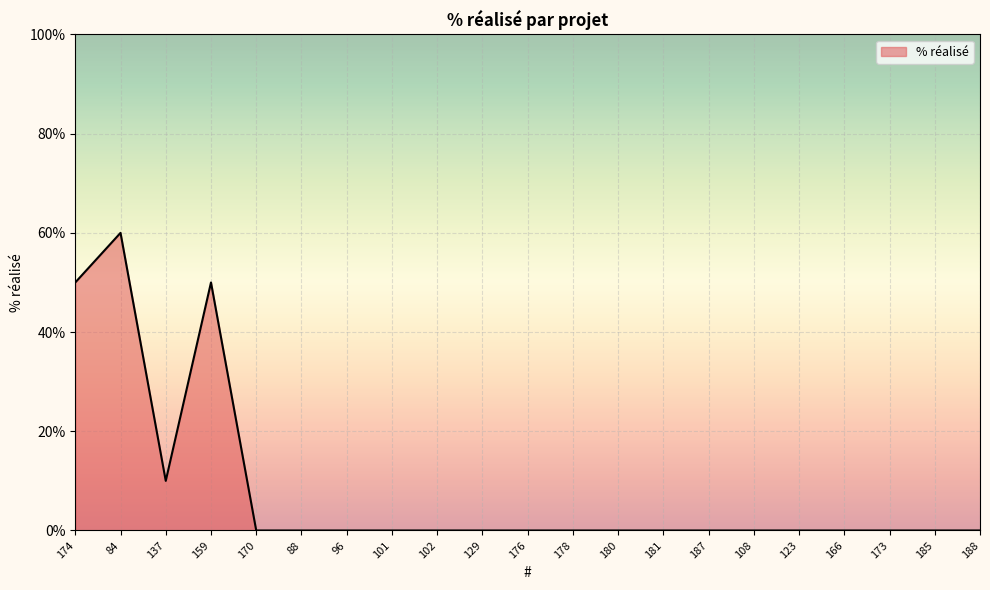

Which category has the highest value across all series?

84